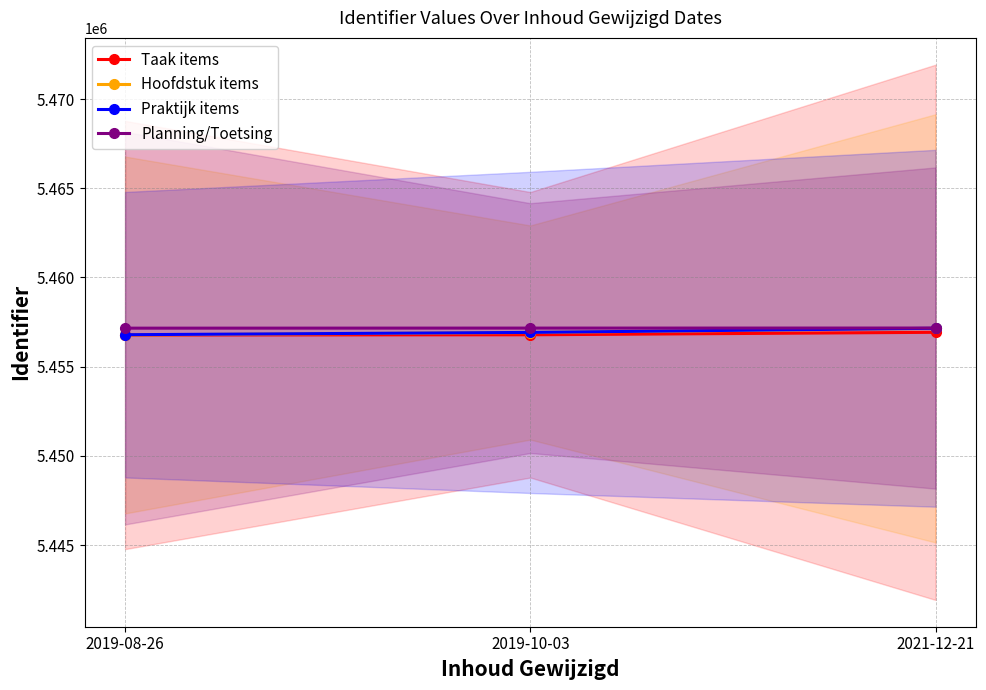

Reading right to left, extract all data points from this chart.

Taak items: 2021-12-21=5456928	2019-10-03=5456789	2019-08-26=5456777
Hoofdstuk items: 2021-12-21=5457149	2019-10-03=5456916	2019-08-26=5456778
Praktijk items: 2021-12-21=5457154	2019-10-03=5456922	2019-08-26=5456793
Planning/Toetsing: 2021-12-21=5457167	2019-10-03=5457164	2019-08-26=5457160